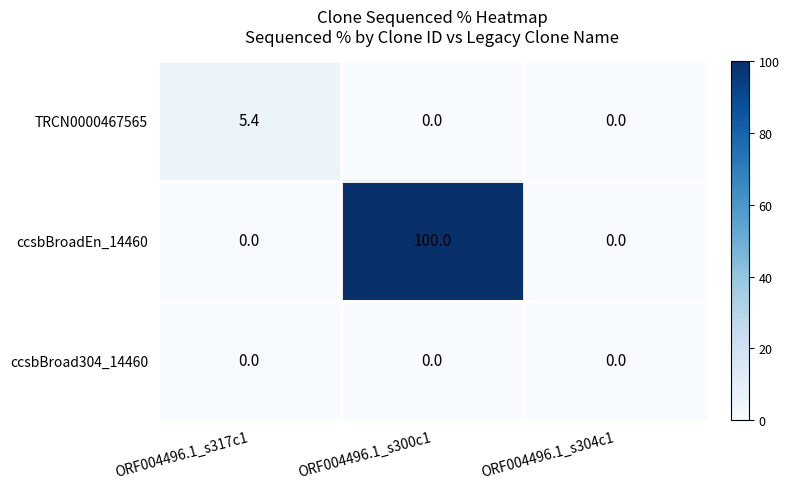

What is the total value across all series at ORF004496.1_s300c1?

100.0